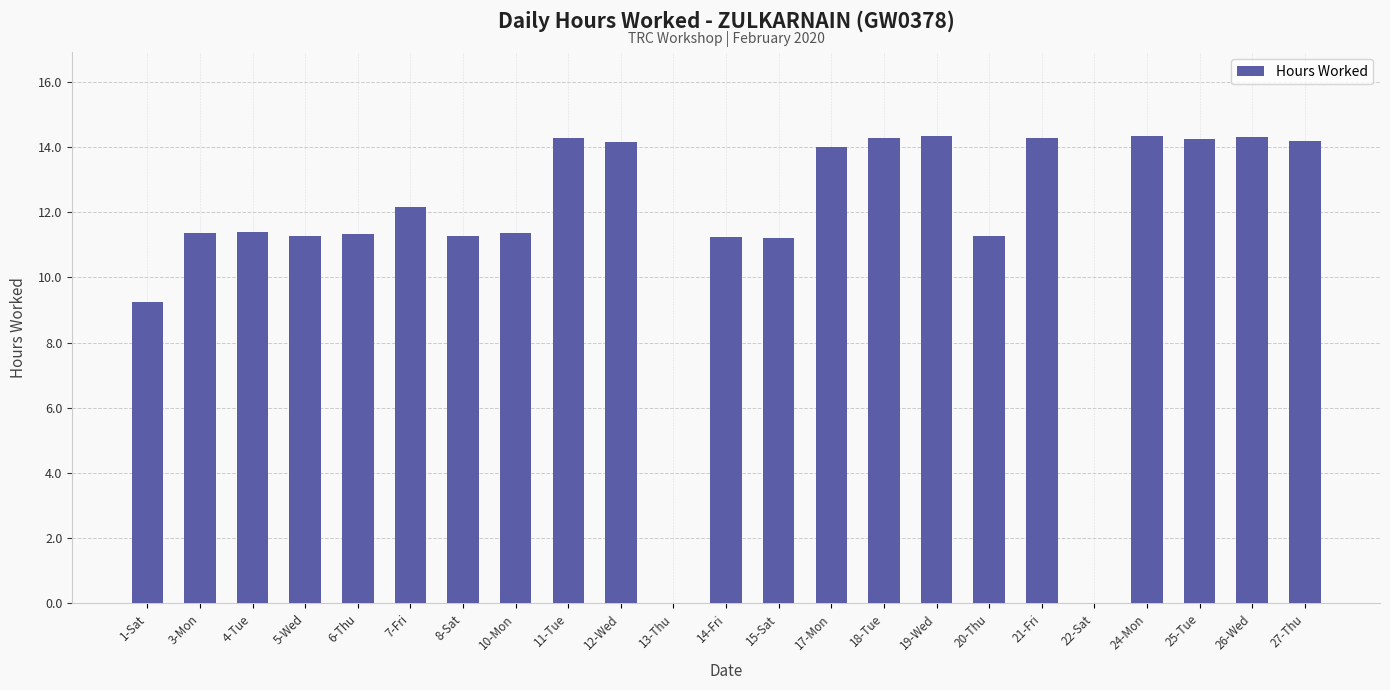

What is the greatest value displayed?

14.3